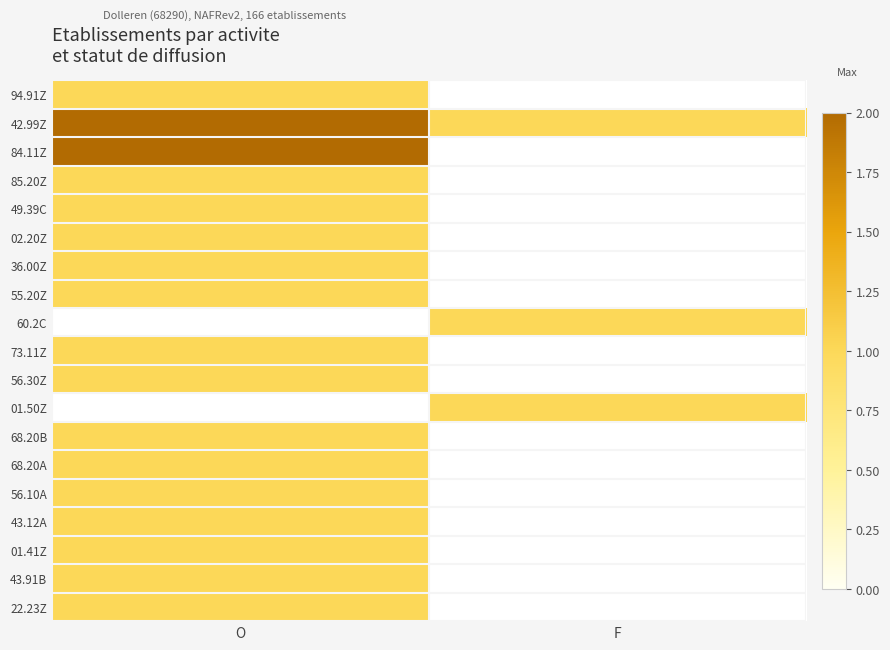

List the series in order of their peak value, lowest first.

94.91Z, 85.20Z, 49.39C, 02.20Z, 36.00Z, 55.20Z, 73.11Z, 56.30Z, 68.20B, 68.20A, 56.10A, 43.12A, 01.41Z, 43.91B, 22.23Z, 42.99Z, 84.11Z, 60.2C, 01.50Z